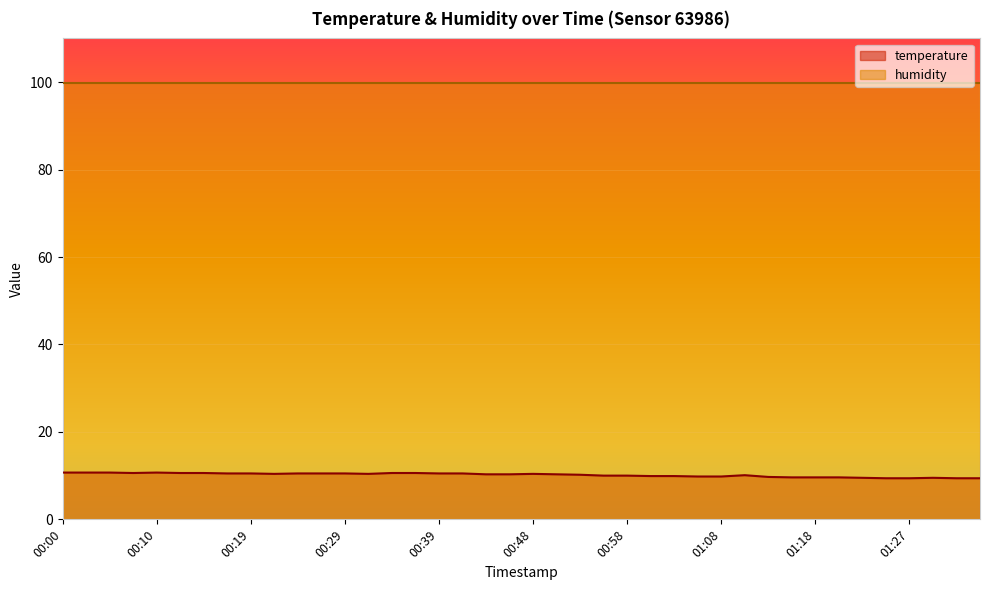

Reading right to left, extract all data points from this chart.

01:35=9.4	01:32=9.4	01:30=9.5	01:27=9.4	01:25=9.4	01:22=9.5	01:20=9.6	01:18=9.6	01:15=9.6	01:13=9.7	01:10=10.1	01:08=9.8	01:05=9.8	01:03=9.9	01:01=9.9	00:58=10.0	00:56=10.0	00:53=10.2	00:51=10.3	00:48=10.4	00:46=10.3	00:44=10.3	00:41=10.5	00:39=10.5	00:36=10.6	00:34=10.6	00:31=10.4	00:29=10.5	00:27=10.5	00:24=10.5	00:22=10.4	00:19=10.5	00:17=10.5	00:14=10.6	00:12=10.6	00:10=10.7	00:07=10.6	00:05=10.7	00:02=10.7	00:00=10.7